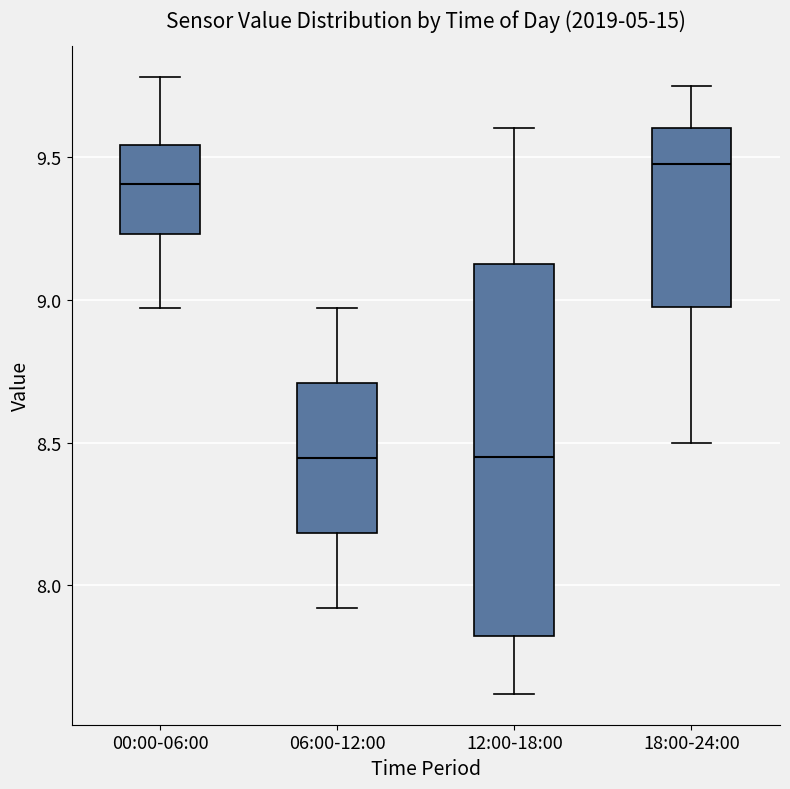

Where is the lower edge of the box for 18:00-24:00 on the y-axis? The values are not printed on the chart, so give them approximately, as read against the axis.

9.00